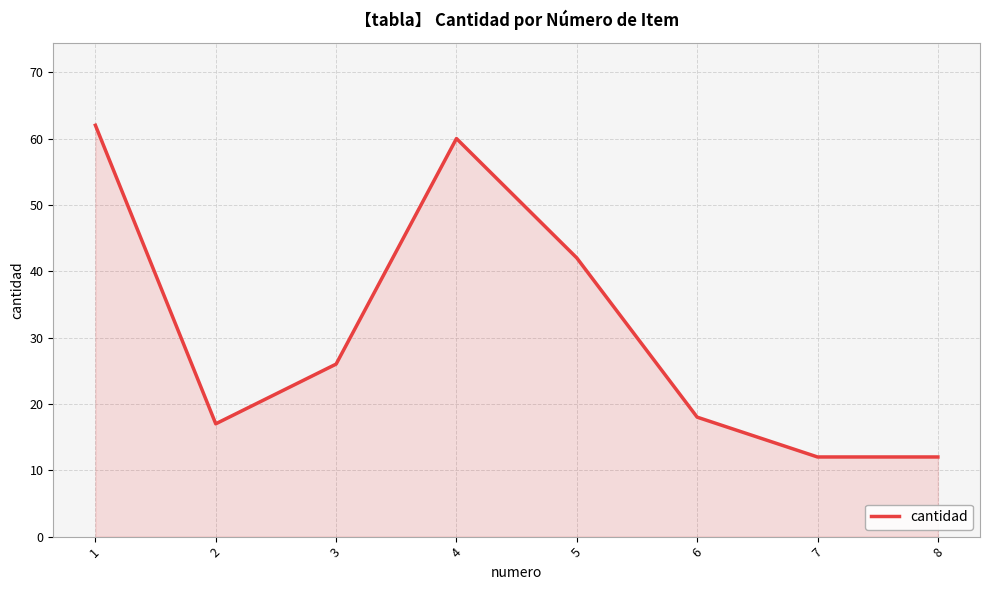

At which category does the data reach its first local peak?

4